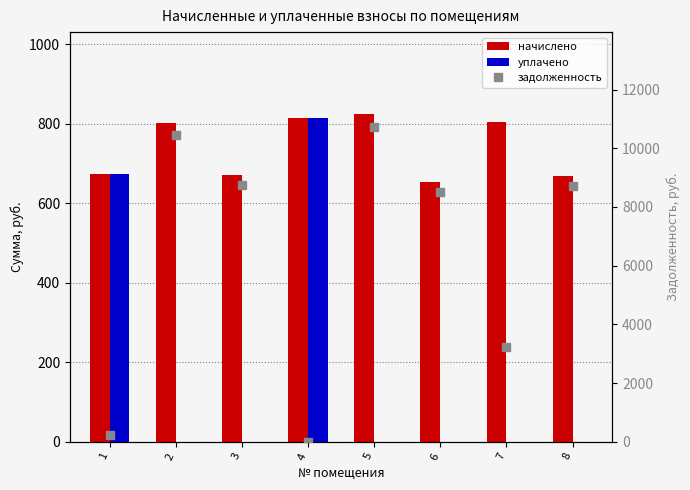

Are the bars grouped side by side (vs. stacked)?

Yes